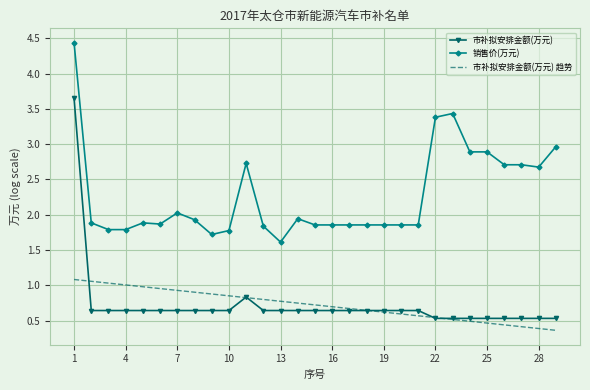

What is the minimum value for 销售价(万元)?

1.6